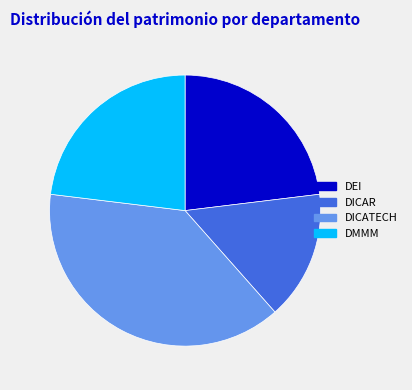

Which has a higher value, DEI or DICAR?

DEI